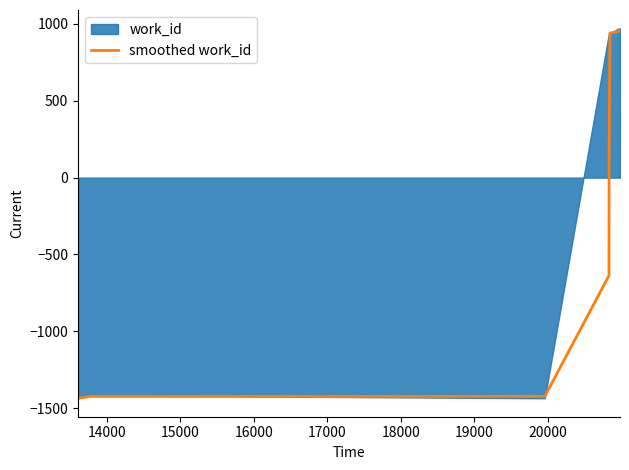

Reading right to left, list all the values displayed in this chart.

960.7	951.1	941.4	941.4	149.1	-637.3	-1423.6	-1423.6	-1426.6	-1435.6